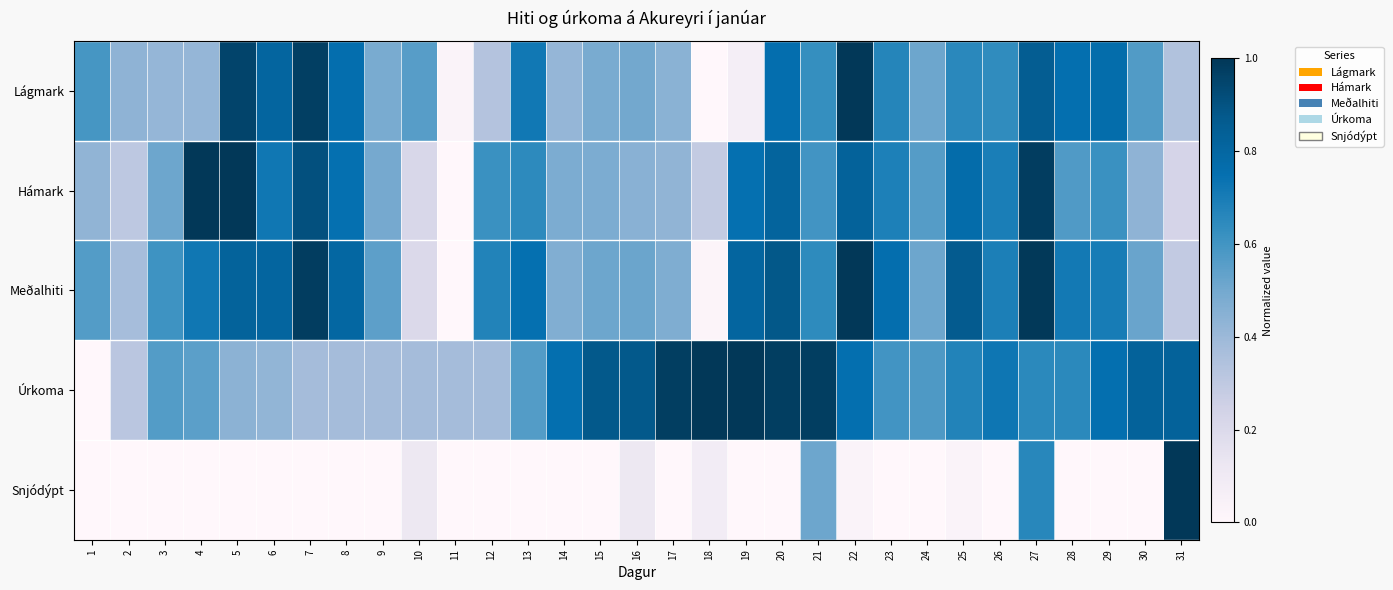

Reading right to left, transcribe all the data shown in this chart.

Lágmark: 31=0.3	30=0.6	29=0.8	28=0.8	27=0.9	26=0.6	25=0.7	24=0.5	23=0.7	22=1.0	21=0.6	20=0.8	19=0.1	18=0.0	17=0.4	16=0.5	15=0.5	14=0.4	13=0.7	12=0.3	11=0.0	10=0.6	9=0.5	8=0.8	7=1.0	6=0.8	5=1.0	4=0.4	3=0.4	2=0.4	1=0.6
Hámark: 31=0.2	30=0.4	29=0.6	28=0.6	27=1.0	26=0.7	25=0.8	24=0.6	23=0.7	22=0.8	21=0.6	20=0.8	19=0.7	18=0.3	17=0.4	16=0.4	15=0.5	14=0.5	13=0.6	12=0.6	11=0.0	10=0.2	9=0.5	8=0.7	7=0.9	6=0.7	5=1.0	4=1.0	3=0.5	2=0.3	1=0.4
Meðalhiti: 31=0.3	30=0.5	29=0.7	28=0.7	27=1.0	26=0.7	25=0.9	24=0.5	23=0.8	22=1.0	21=0.6	20=0.9	19=0.8	18=0.0	17=0.5	16=0.5	15=0.5	14=0.5	13=0.7	12=0.7	11=0.0	10=0.2	9=0.5	8=0.8	7=1.0	6=0.8	5=0.8	4=0.7	3=0.6	2=0.4	1=0.6
Úrkoma: 31=0.8	30=0.8	29=0.8	28=0.7	27=0.7	26=0.7	25=0.7	24=0.6	23=0.6	22=0.8	21=1.0	20=1.0	19=1.0	18=1.0	17=1.0	16=0.9	15=0.9	14=0.8	13=0.6	12=0.4	11=0.4	10=0.4	9=0.4	8=0.4	7=0.4	6=0.4	5=0.4	4=0.6	3=0.6	2=0.3	1=0.0
Snjódýpt: 31=1.0	30=0.0	29=0.0	28=0.0	27=0.7	26=0.0	25=0.0	24=0.0	23=0.0	22=0.0	21=0.5	20=0.0	19=0.0	18=0.1	17=0.0	16=0.1	15=0.0	14=0.0	13=0.0	12=0.0	11=0.0	10=0.1	9=0.0	8=0.0	7=0.0	6=0.0	5=0.0	4=0.0	3=0.0	2=0.0	1=0.0